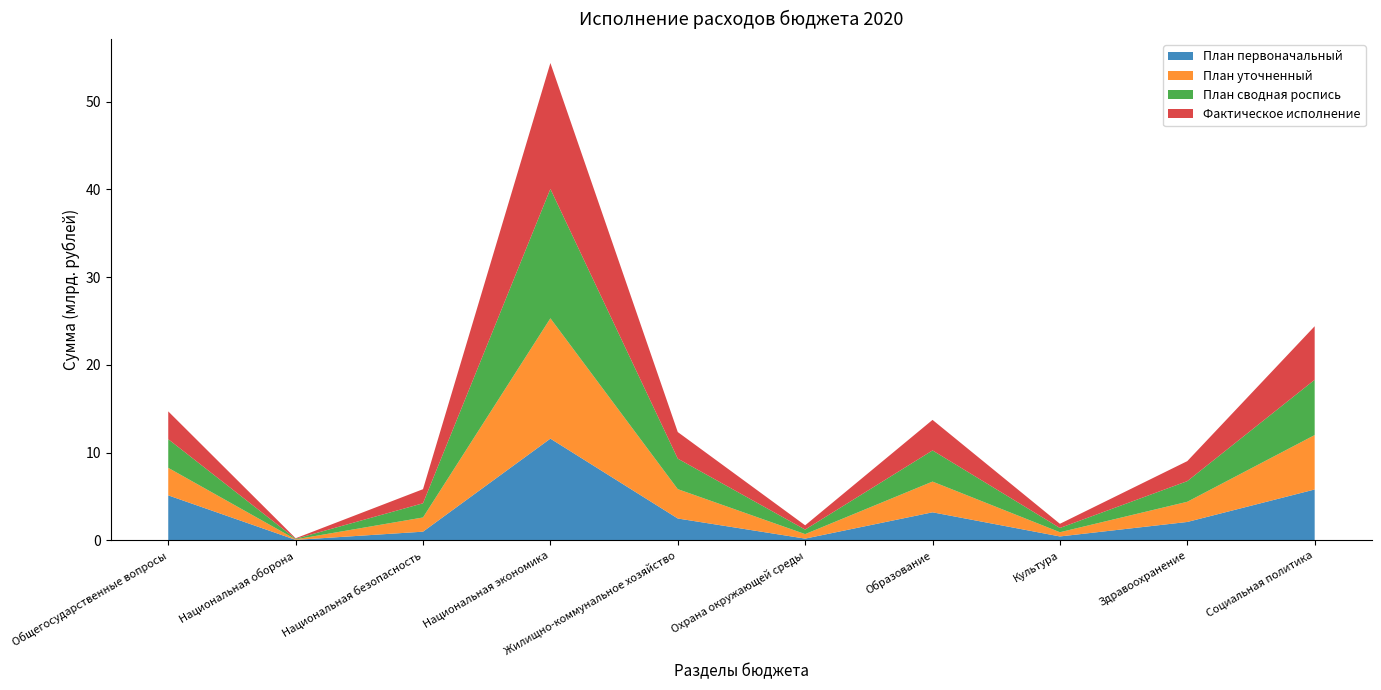

Reading right to left, transcribe all the data shown in this chart.

План первоначальный: Социальная политика=5800000.0	Здравоохранение=2100000.0	Культура=450000.0	Образование=3200000.0	Охрана окружающей среды=203091.7	Жилищно-коммунальное хозяйство=2494764.2	Национальная экономика=11593857.7	Национальная безопасность=993518.6	Национальная оборона=58639.4	Общегосударственные вопросы=5130517.0
План уточненный: Социальная политика=6200000.0	Здравоохранение=2300000.0	Культура=480000.0	Образование=3500000.0	Охрана окружающей среды=511861.5	Жилищно-коммунальное хозяйство=3344362.6	Национальная экономика=13711453.8	Национальная безопасность=1619272.4	Национальная оборона=61576.4	Общегосударственные вопросы=3135999.6
План сводная роспись: Социальная политика=6300000.0	Здравоохранение=2350000.0	Культура=485000.0	Образование=3550000.0	Охрана окружающей среды=517331.6	Жилищно-коммунальное хозяйство=3474178.0	Национальная экономика=14739611.4	Национальная безопасность=1615636.8	Национальная оборона=61576.4	Общегосударственные вопросы=3262389.1
Фактическое исполнение: Социальная политика=6100000.0	Здравоохранение=2280000.0	Культура=475000.0	Образование=3480000.0	Охрана окружающей среды=485059.9	Жилищно-коммунальное хозяйство=3030826.5	Национальная экономика=14344529.6	Национальная безопасность=1604849.3	Национальная оборона=61563.2	Общегосударственные вопросы=3169818.9